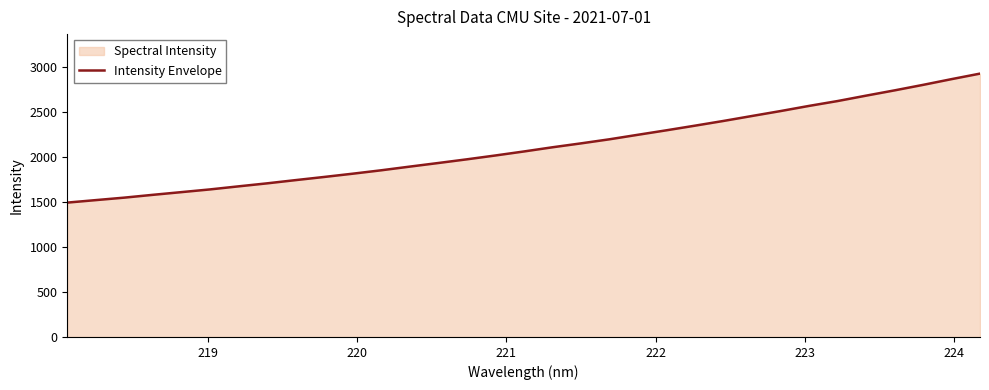

What is the difference between the maximum and minimum values?

1434.0